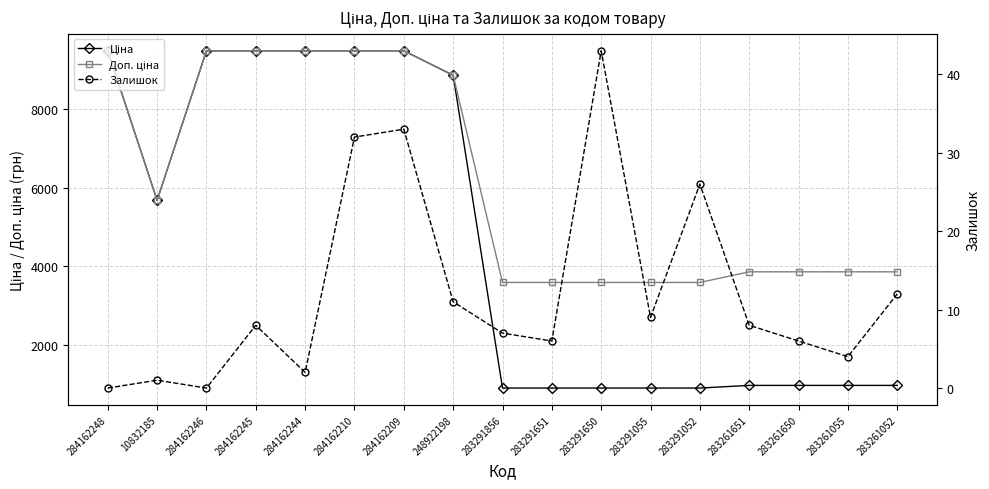

Count the number of data series in this chart.

3